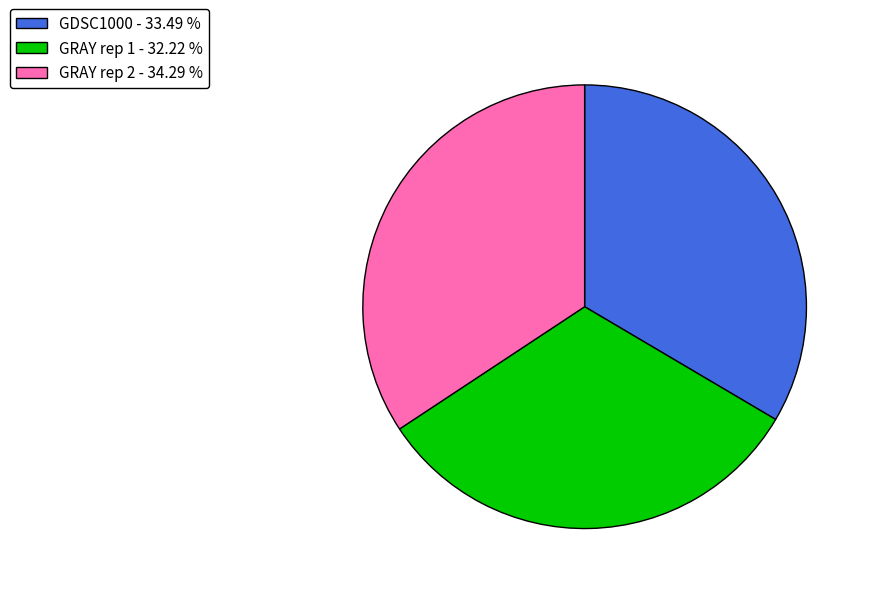

Is the sum of GRAY rep 1 - 32.22 % and GDSC1000 - 33.49 % greater than half?

Yes